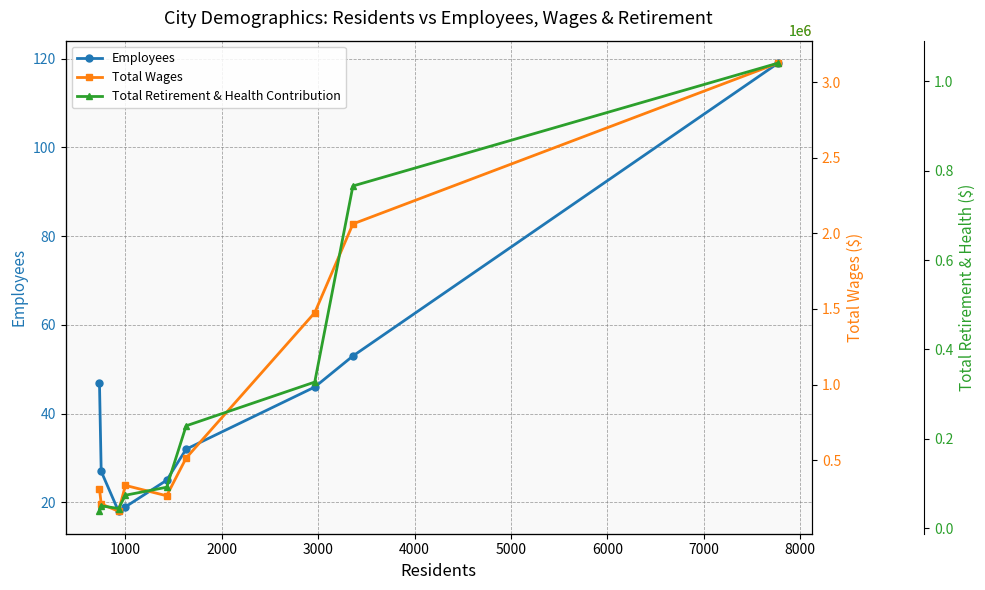

What is the highest value of the Total Wages series?

3127661